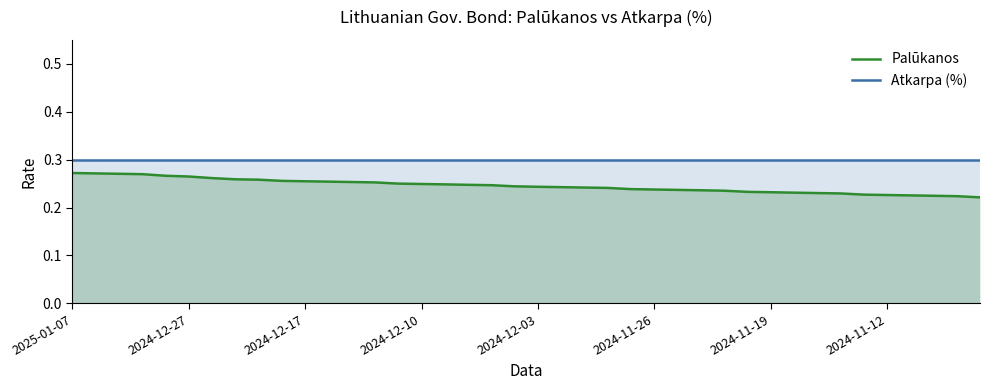

Rank the series by their maximum value, from lowest to highest.

Palūkanos, Atkarpa (%)